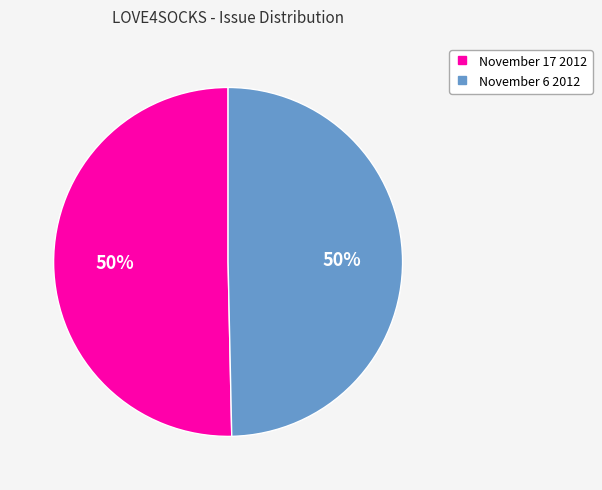

Combined, do November 6 2012 and November 17 2012 account for over 50%?

Yes